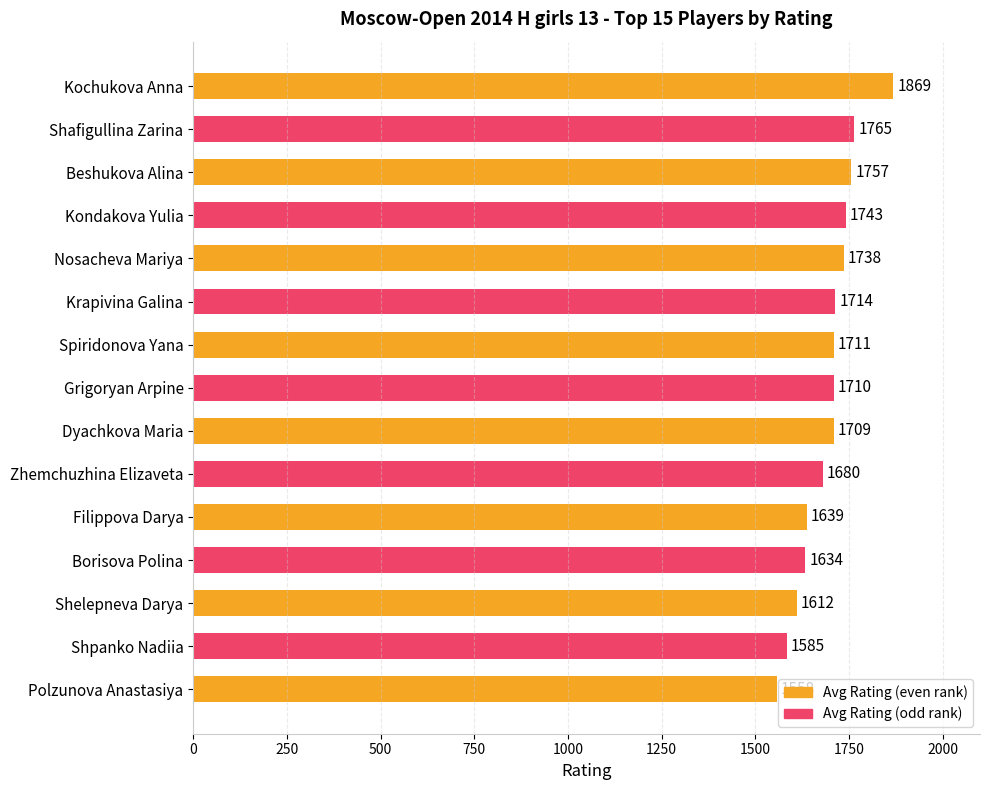

Reading top to bottom, list all the values displayed in this chart.

1869	1765	1757	1743	1738	1714	1711	1710	1709	1680	1639	1634	1612	1585	1558